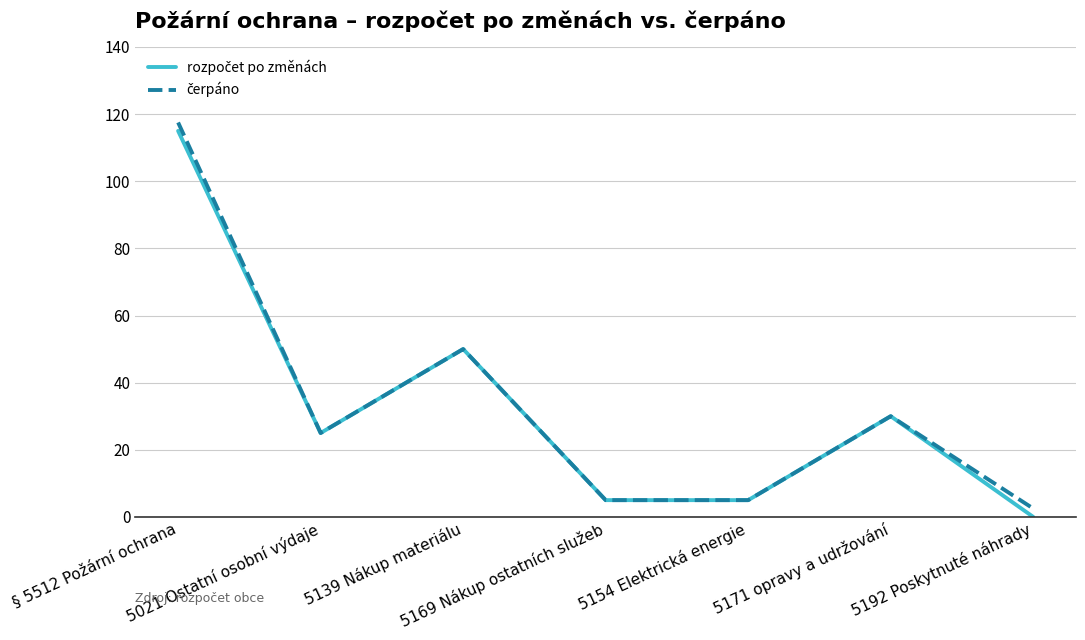

How many distinct data groups are displayed?

2